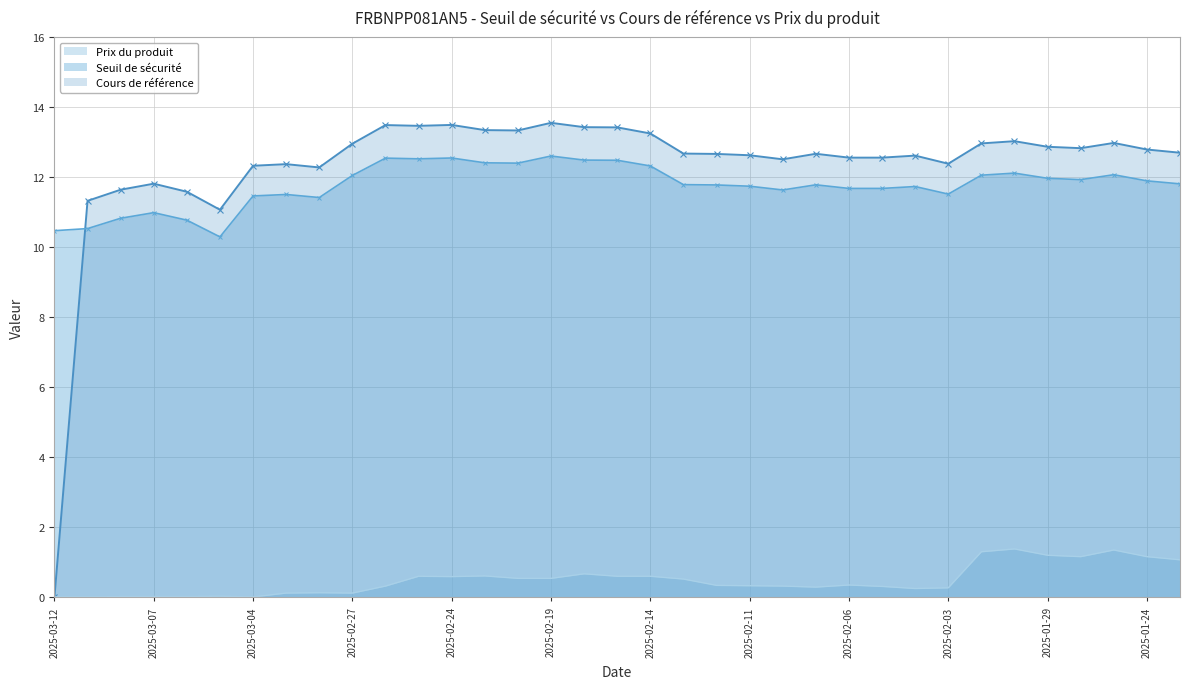

Which series has the largest total across all categories?

Cours de référence